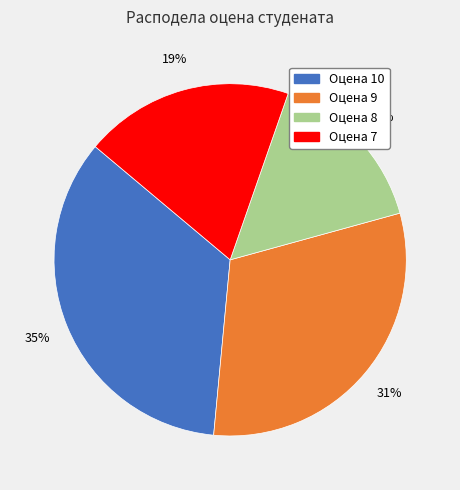

Is it true that Оцена 7 is 30% of the pie?

False